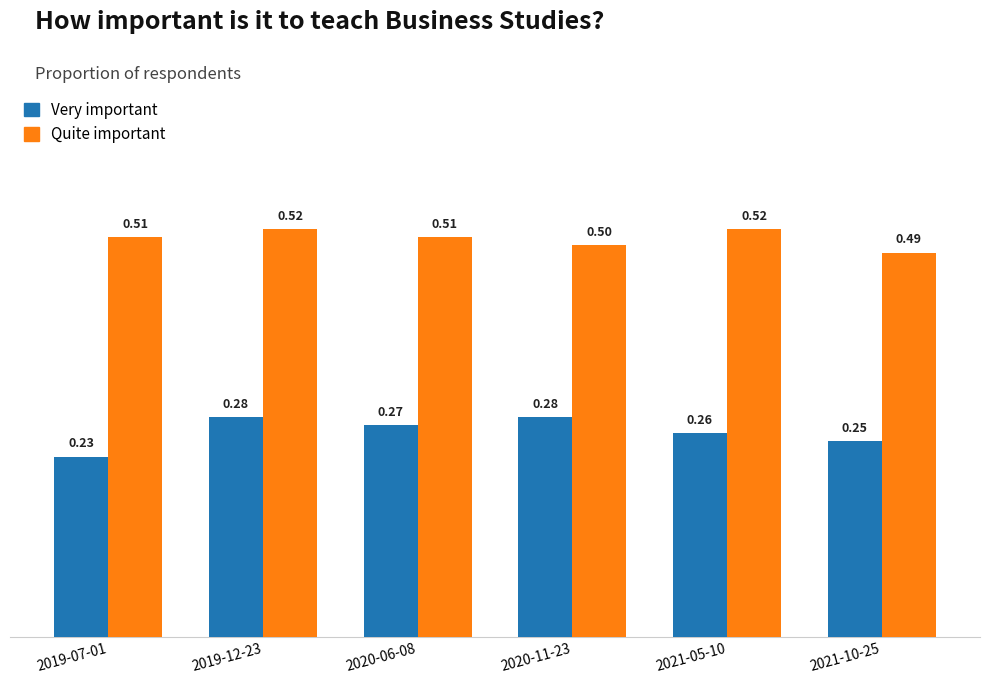

What is the label of the 3rd bar from the left?

2020-06-08